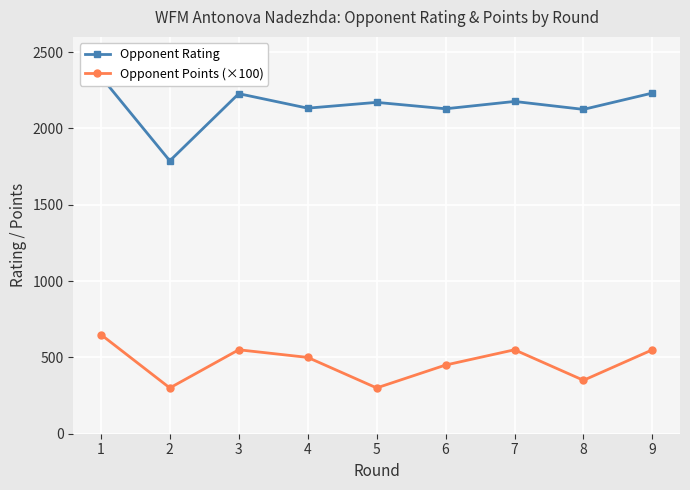

Read the Opponent Points (×100) value at 4.

500